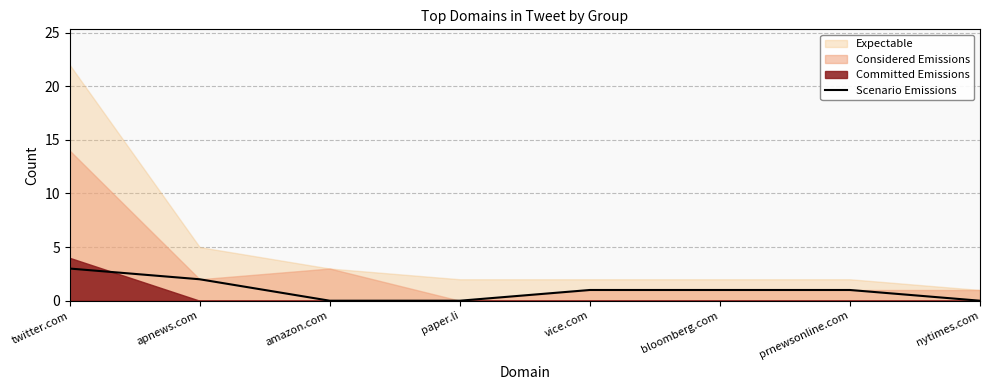

What is the difference between the maximum and second lowest values?

3